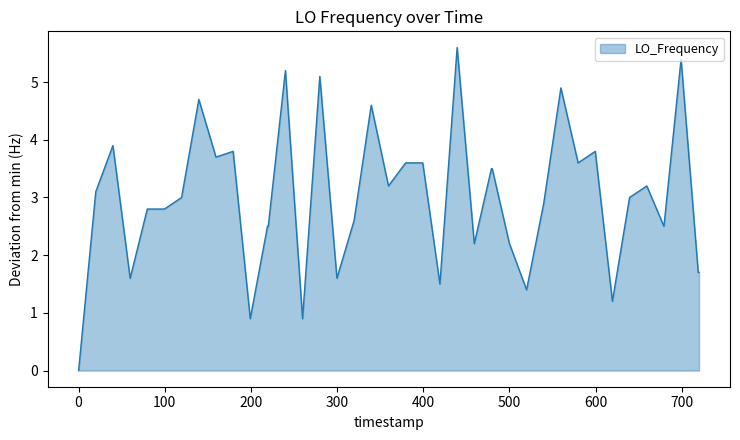

What is the difference between the maximum and minimum values?

5.6